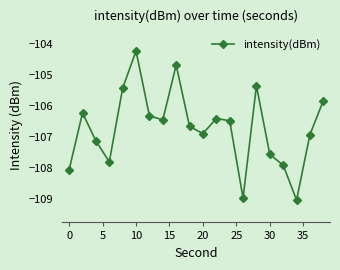

What is the greatest value displayed?

-104.2